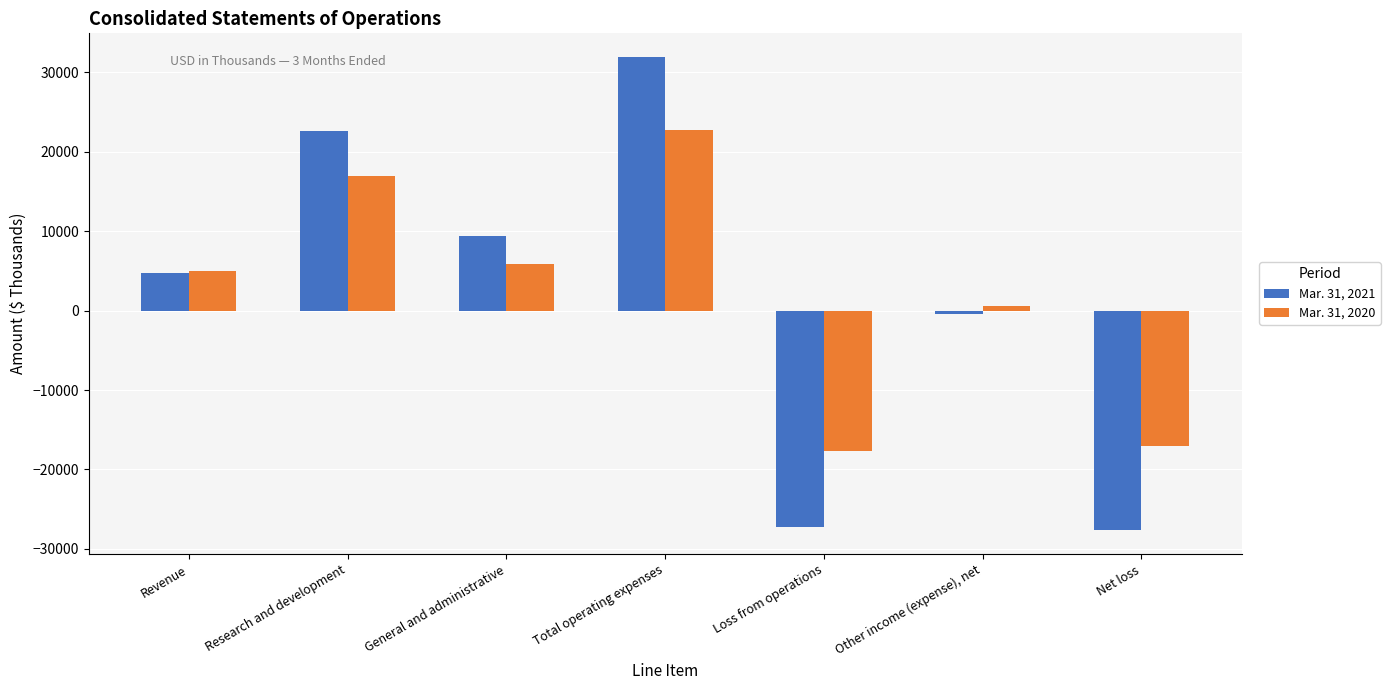

Rank the series by their average value, from lowest to highest.

Mar. 31, 2021, Mar. 31, 2020